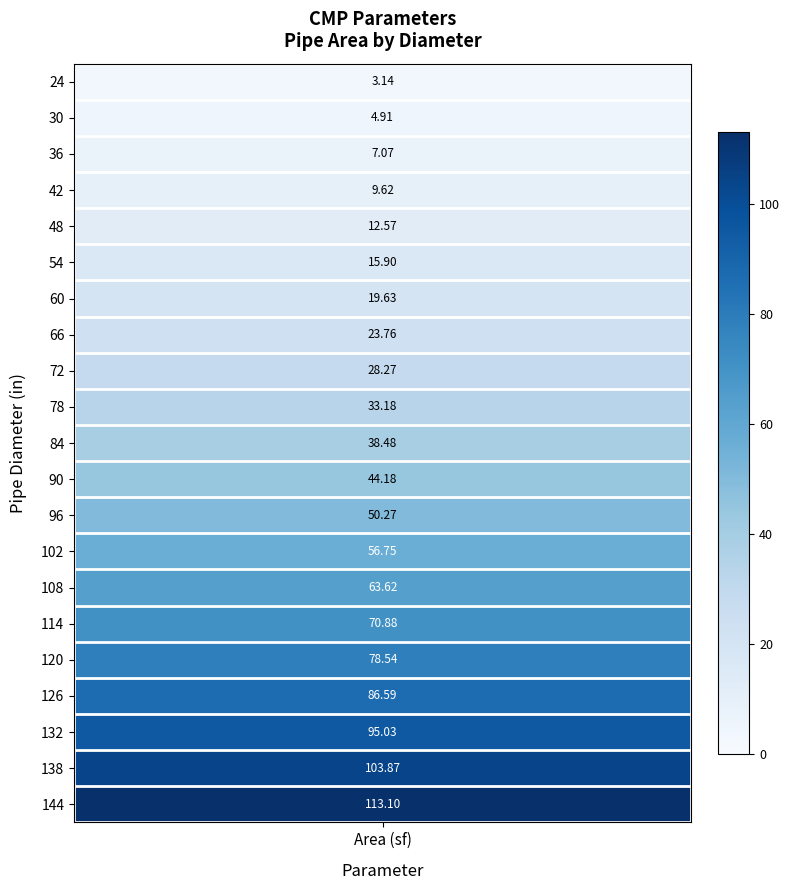

Reading left to right, what are all the values shown in this chart?

3.1	4.9	7.1	9.6	12.6	15.9	19.6	23.8	28.3	33.2	38.5	44.2	50.3	56.7	63.6	70.9	78.5	86.6	95.0	103.9	113.1